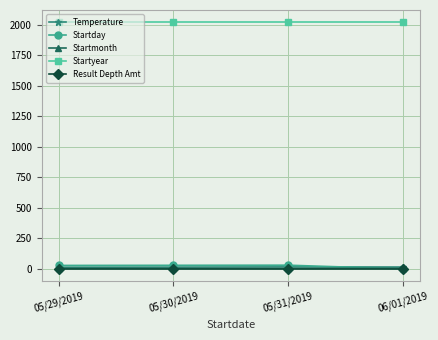

What is the total value across all series at 05/31/2019?

2072.1